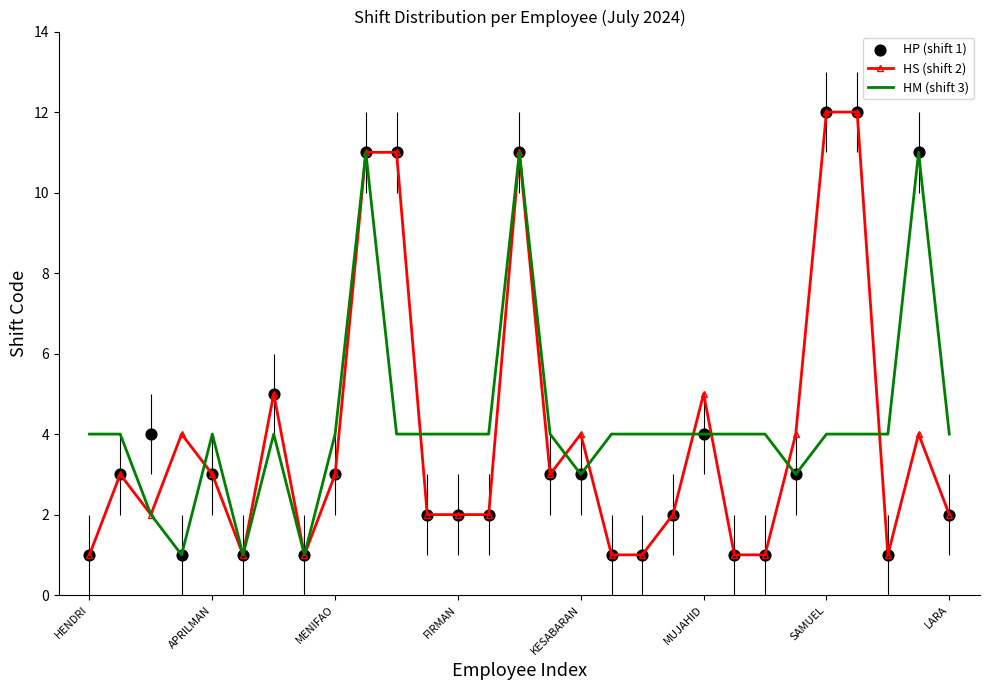

Which series contains the lowest Y value?

HS (shift 2)